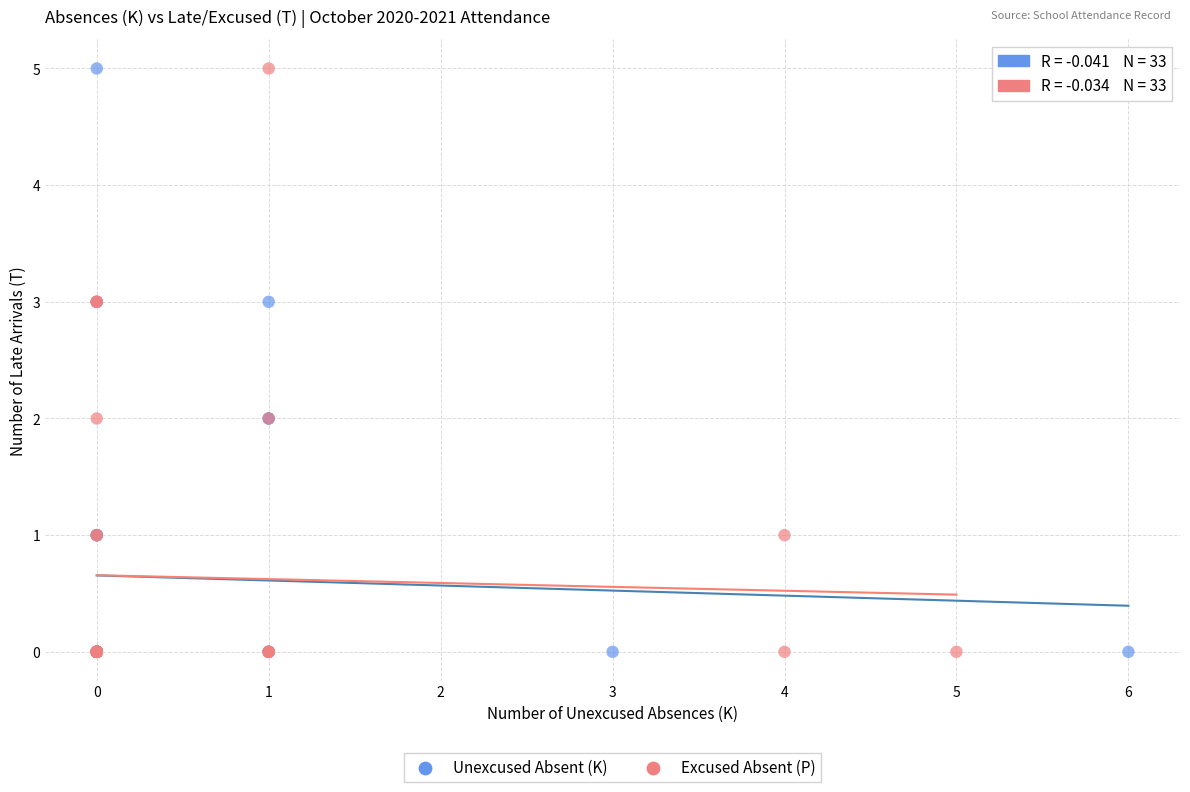

What are all the series names shown in the legend?

Unexcused Absent (K), Excused Absent (P)